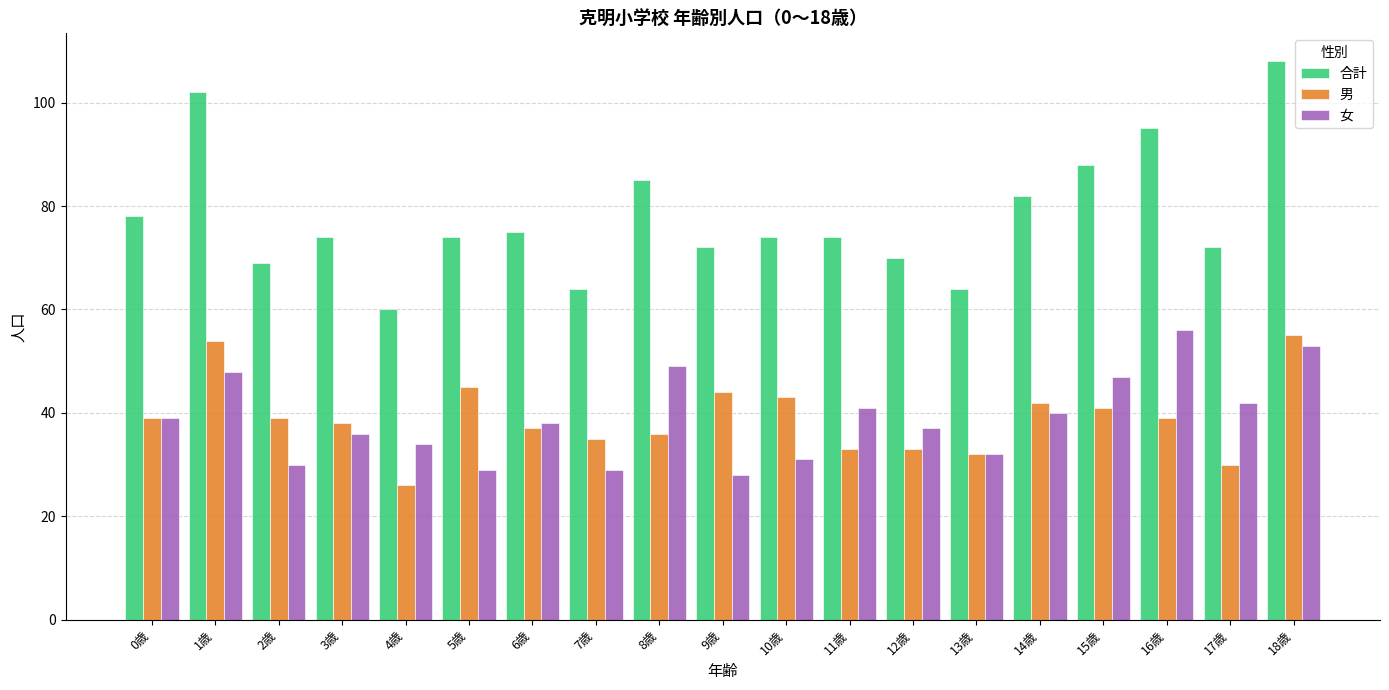

Reading left to right, extract all data points from this chart.

合計: 78	102	69	74	60	74	75	64	85	72	74	74	70	64	82	88	95	72	108
男: 39	54	39	38	26	45	37	35	36	44	43	33	33	32	42	41	39	30	55
女: 39	48	30	36	34	29	38	29	49	28	31	41	37	32	40	47	56	42	53